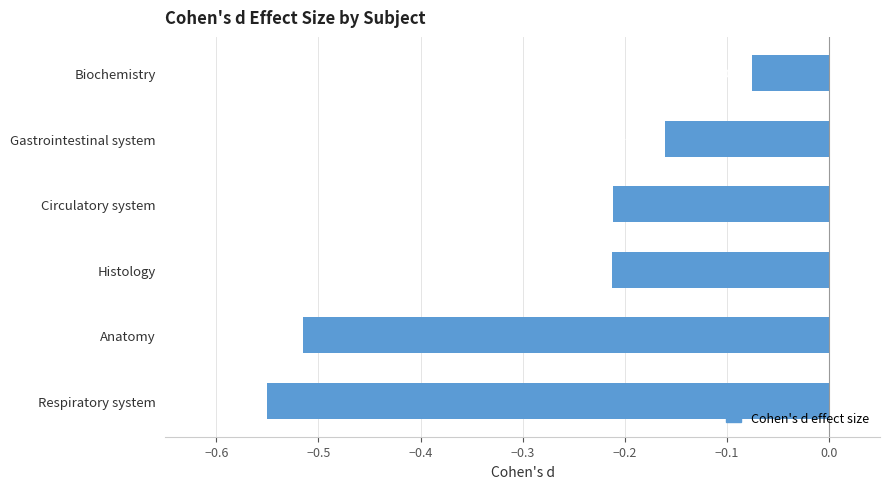

What is the average value?

-0.3